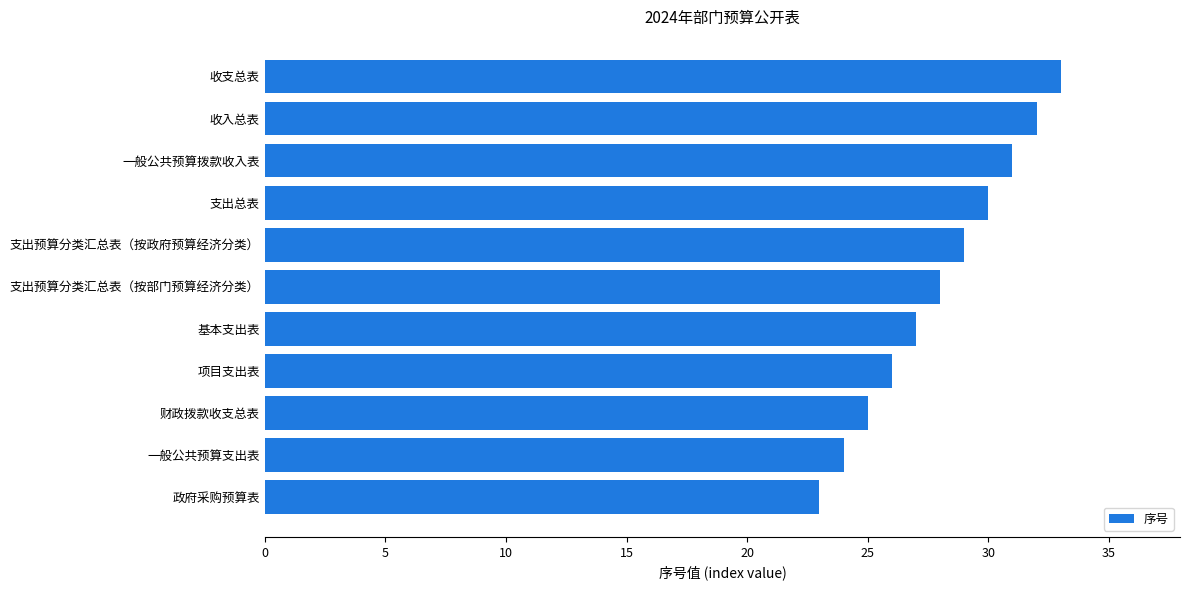

Are the bars grouped side by side (vs. stacked)?

No